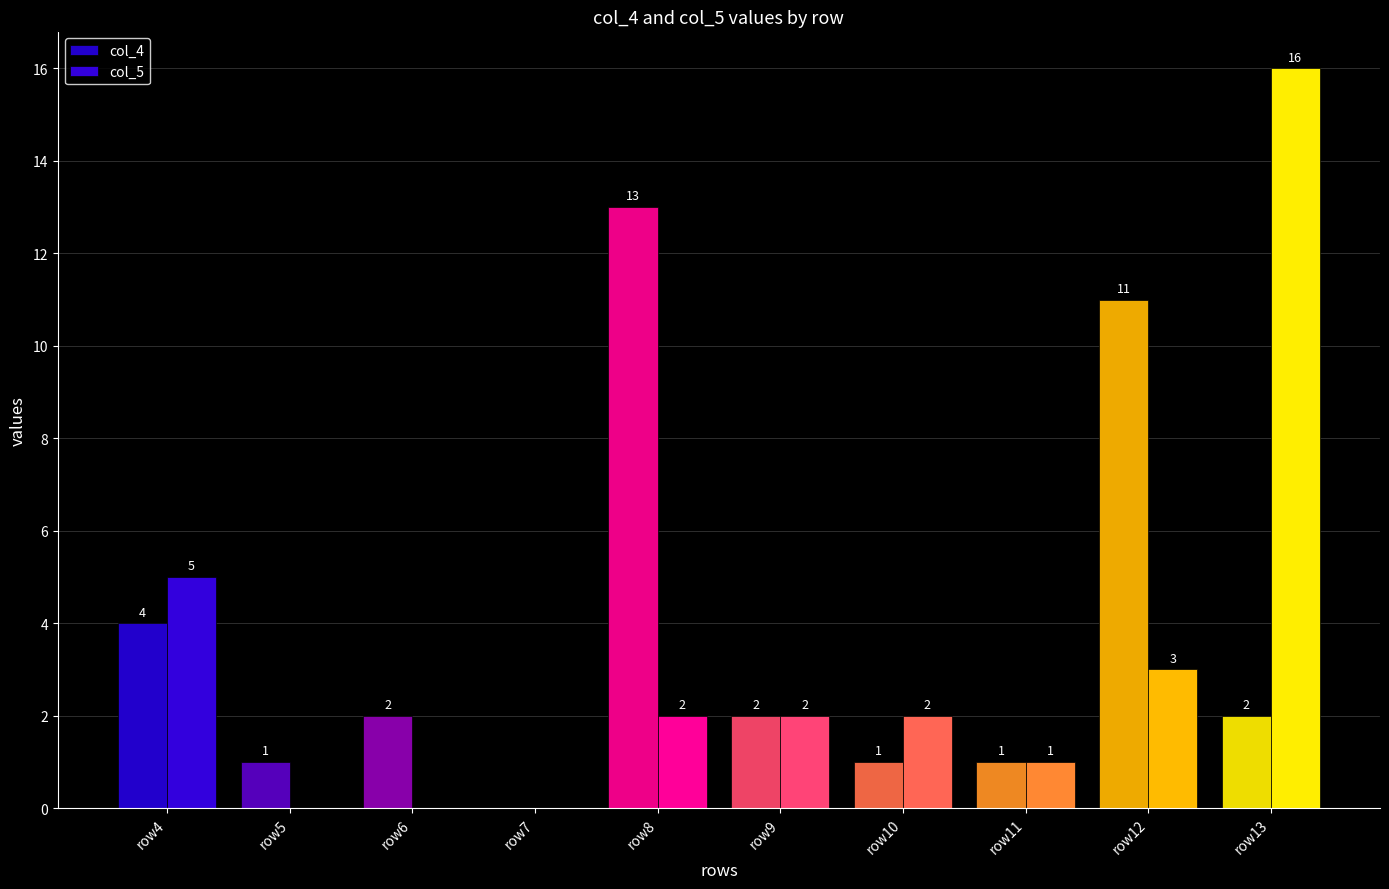

Rank the series by their maximum value, from highest to lowest.

col_5, col_4